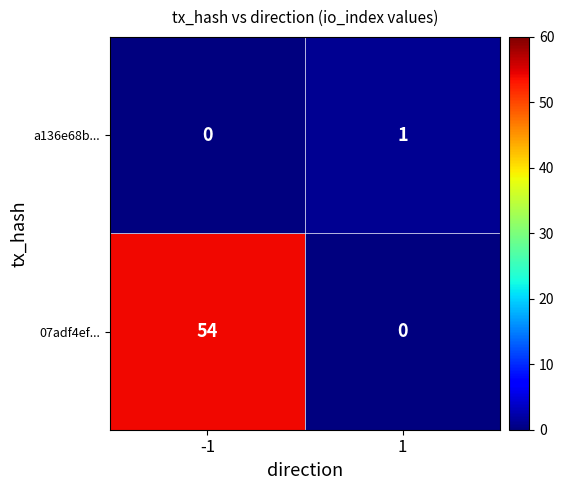

How many positive values does the 07adf4ef... series have?

1